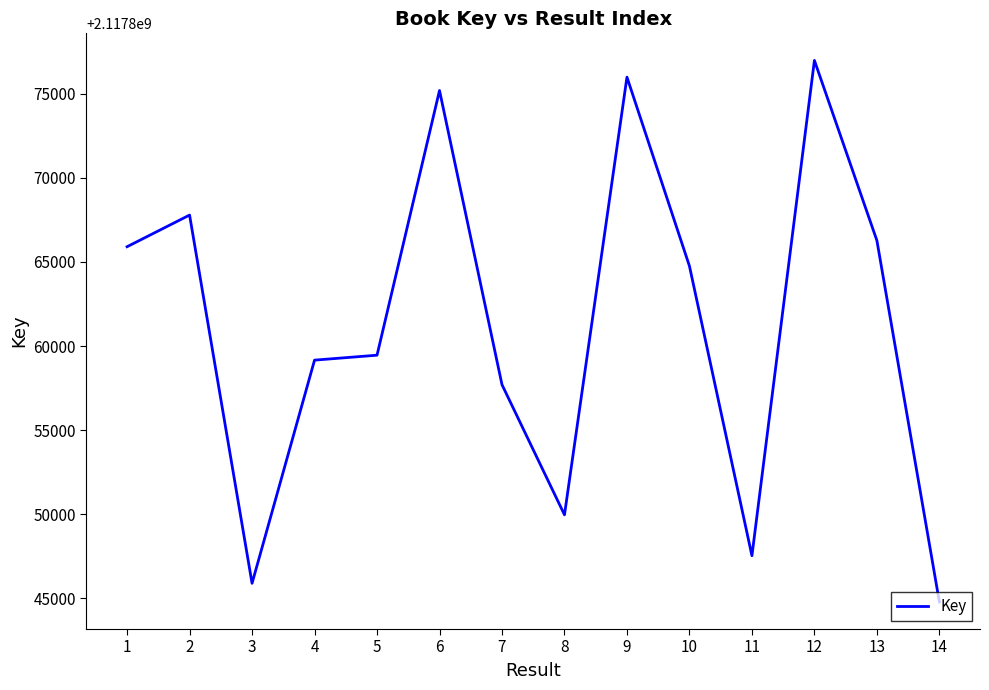

Which label corresponds to the largest value in the chart?

12